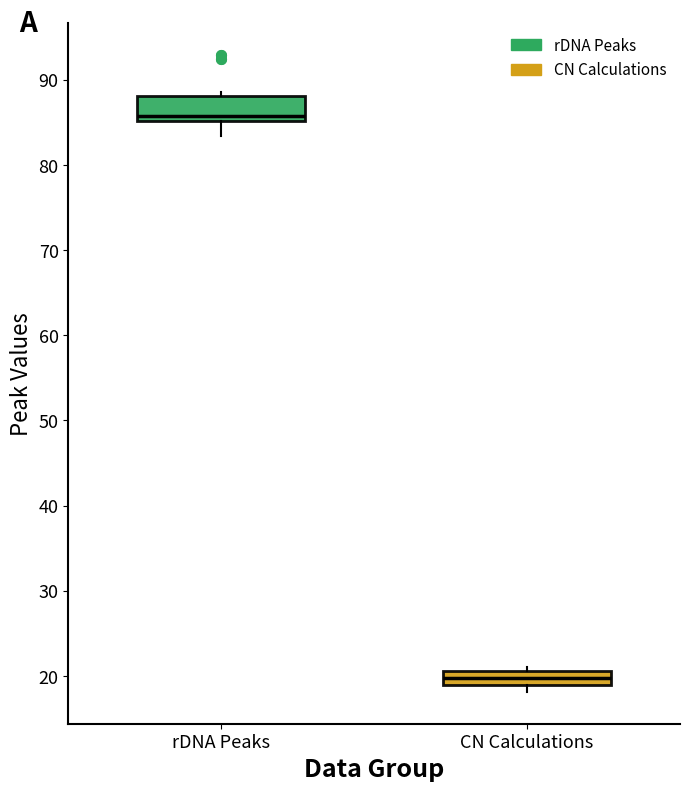

Which box has the highest median line?

rDNA Peaks